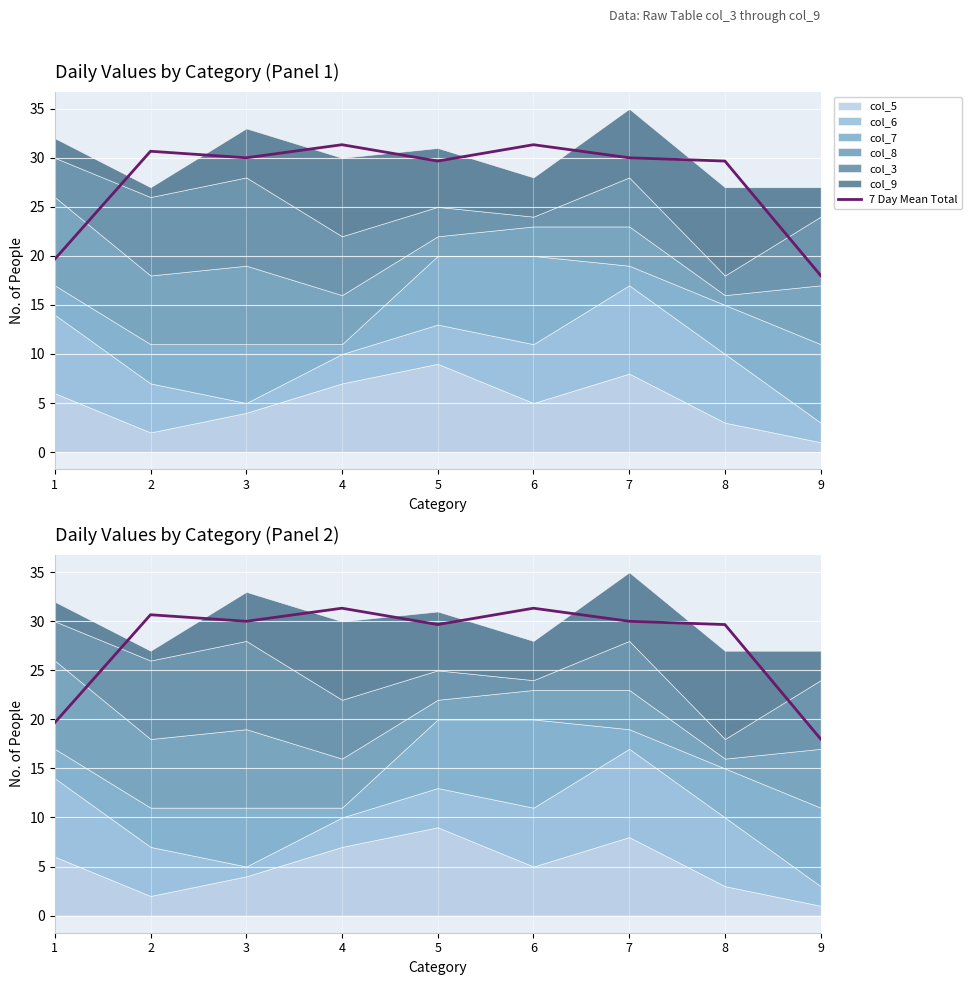

Rank the categories by value from lowest to highest.

9, 1, 5, 8, 3, 7, 2, 6, 4